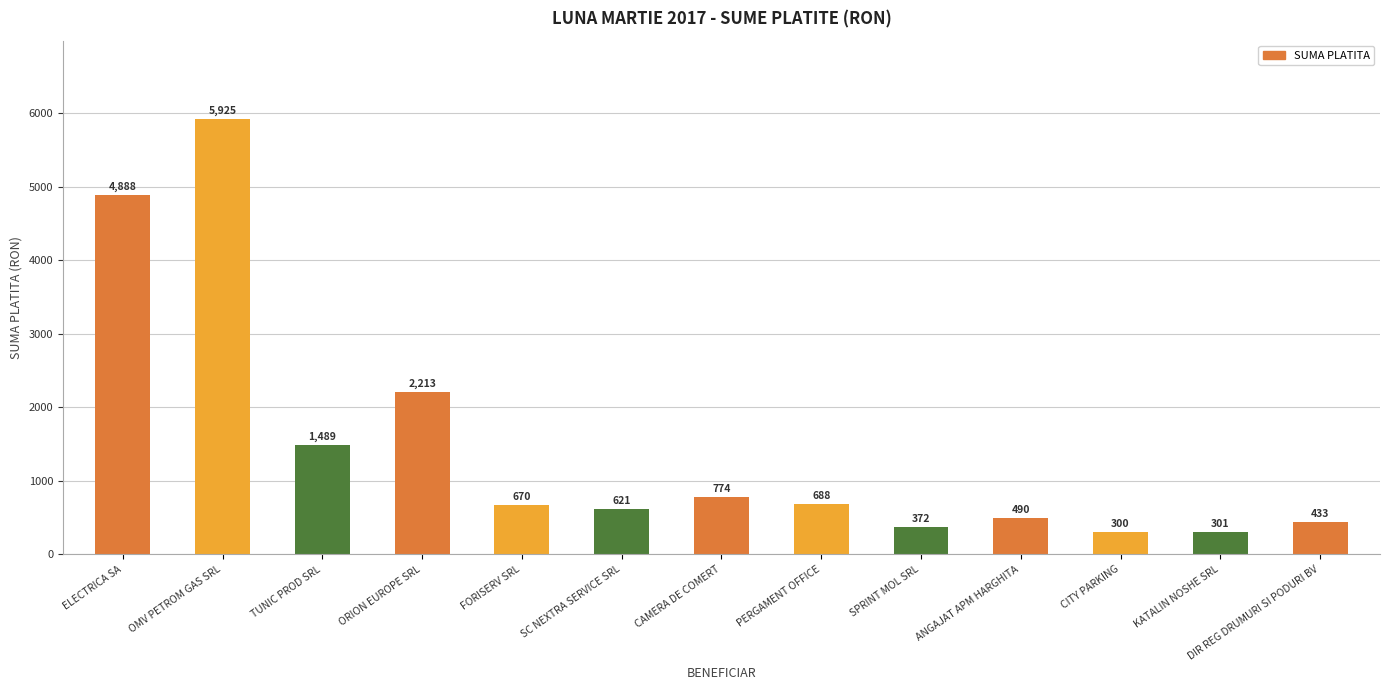

List the labels in order of value, smallest first.

CITY PARKING, KATALIN NOSHE SRL, SPRINT MOL SRL, DIR REG DRUMURI SI PODURI BV, ANGAJAT APM HARGHITA, SC NEXTRA SERVICE SRL, FORISERV SRL, PERGAMENT OFFICE, CAMERA DE COMERT, TUNIC PROD SRL, ORION EUROPE SRL, ELECTRICA SA, OMV PETROM GAS SRL